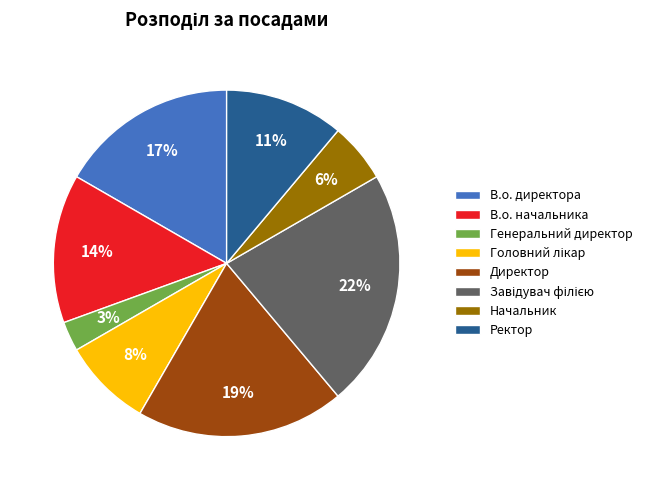

Approximately how many times larger is the value at В.о. директора compared to Директор?

0.9